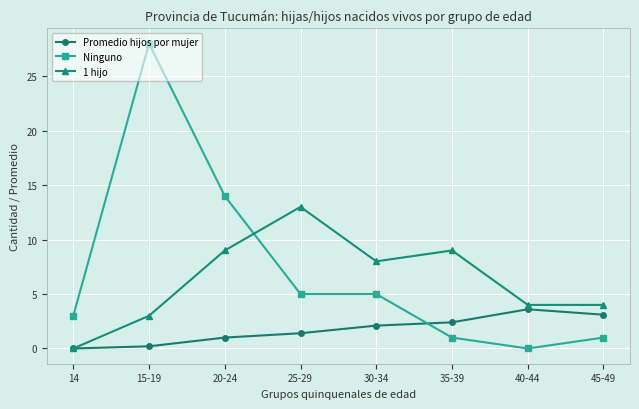

What is the label of the 8th point from the left?

45-49